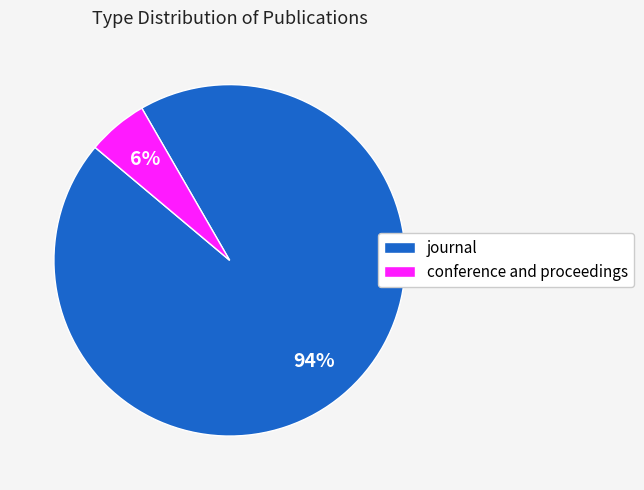

Between journal and conference and proceedings, which is larger?

journal